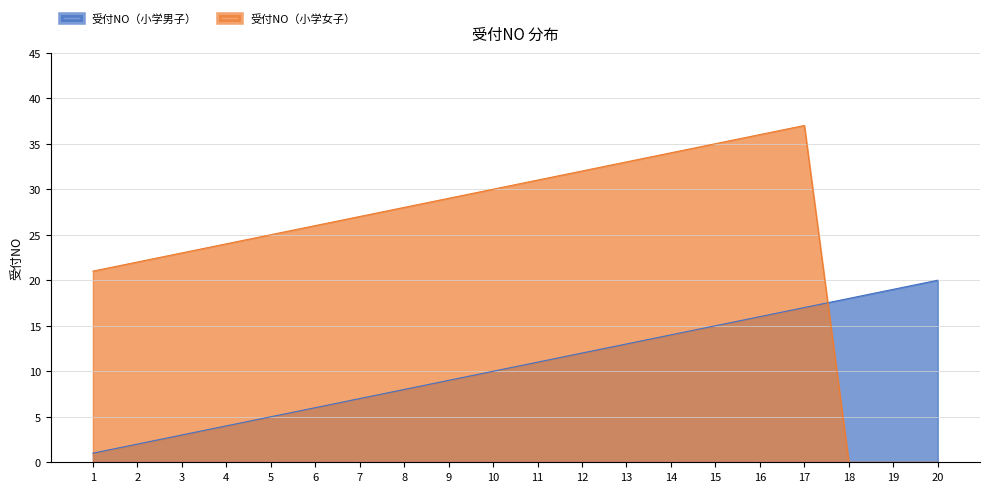

True or false: 受付NO（小学男子） has more than 1 points higher than both neighbors.

False